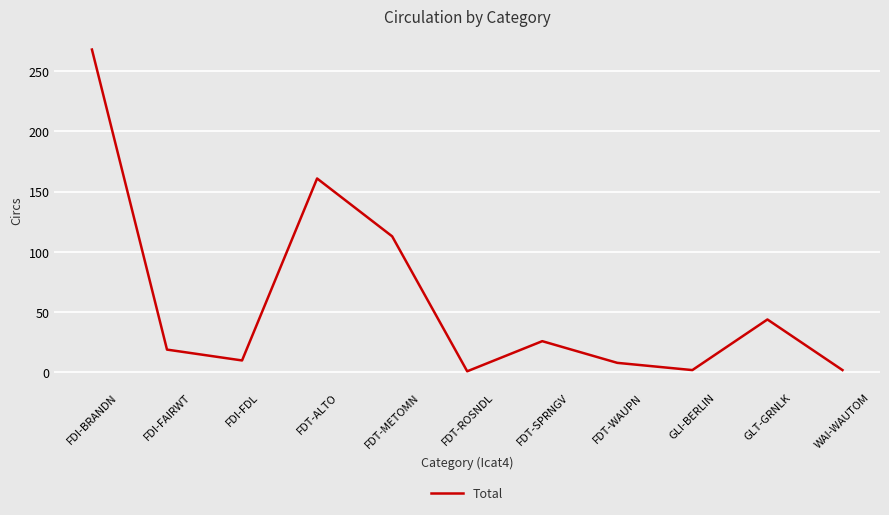

Which label corresponds to the largest value in the chart?

FDI-BRANDN